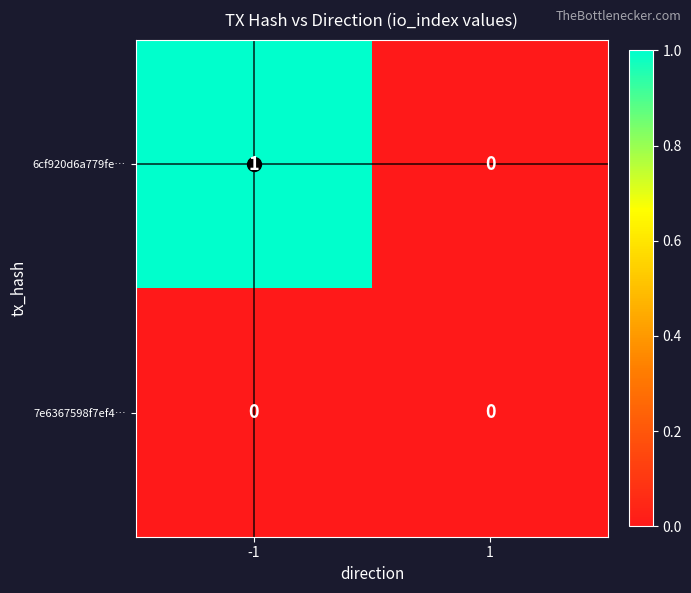

Which series has the largest total across all categories?

6cf920d6a779fe…